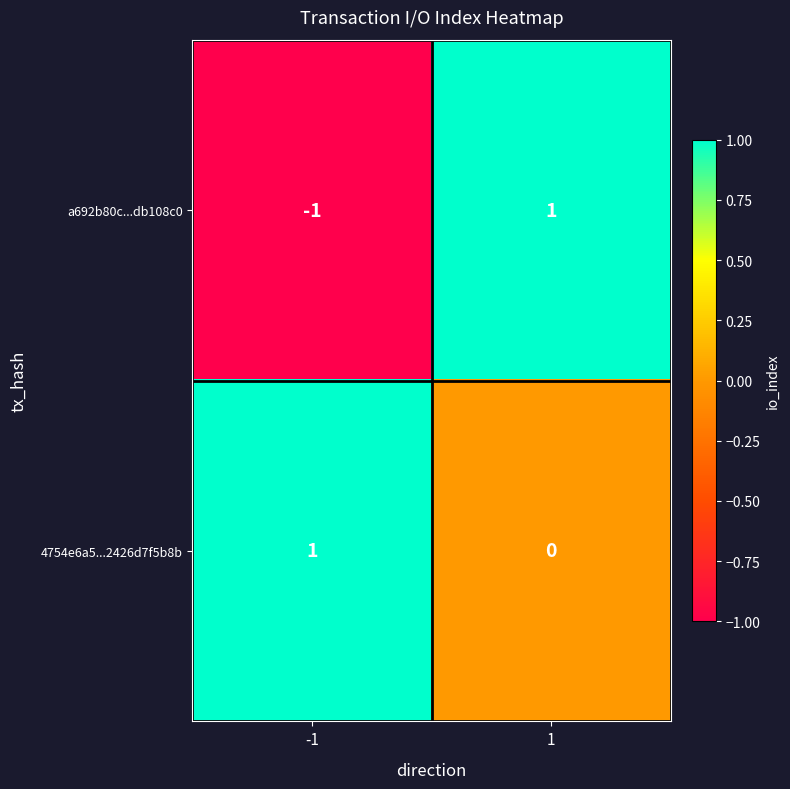

At how many categories does at least one series exceed 0?

2